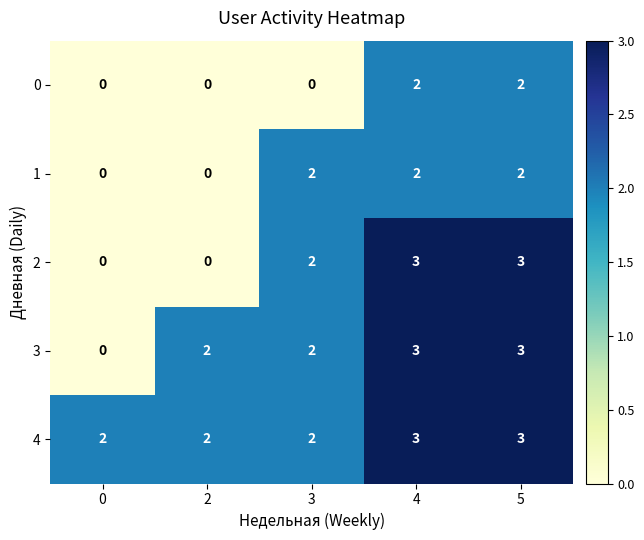

Is it true that 4 equals 3 at 3?

False